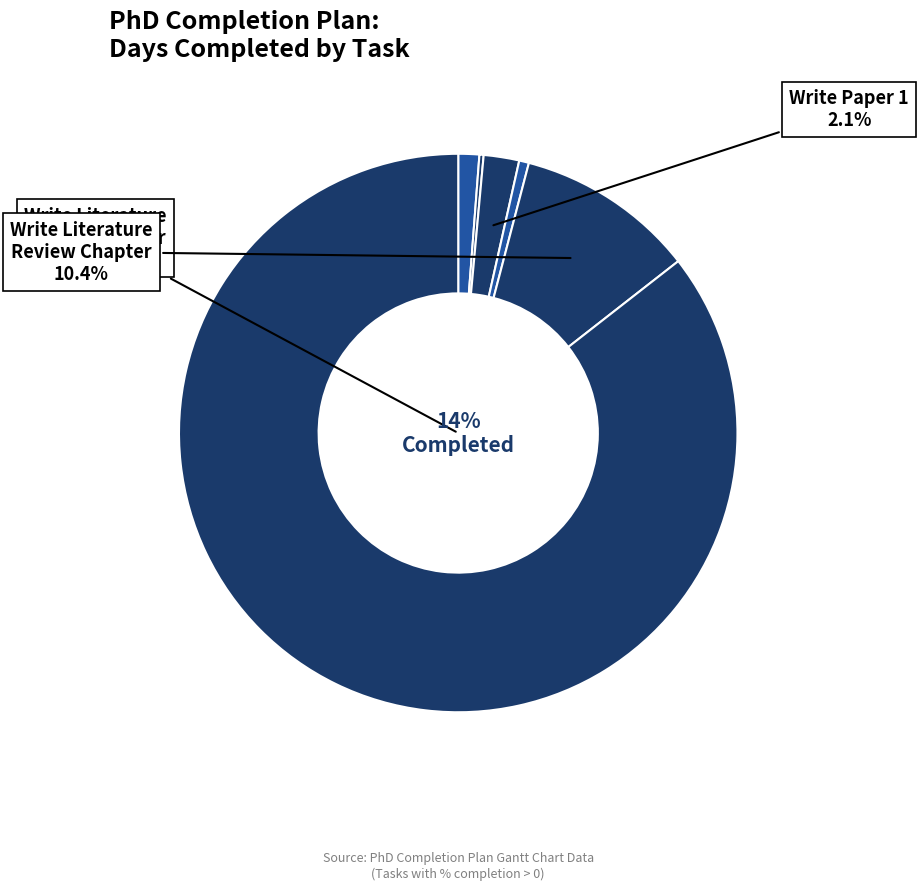

Is it true that Write Chapter 3 - Paper 2 is 1% of the pie?

False